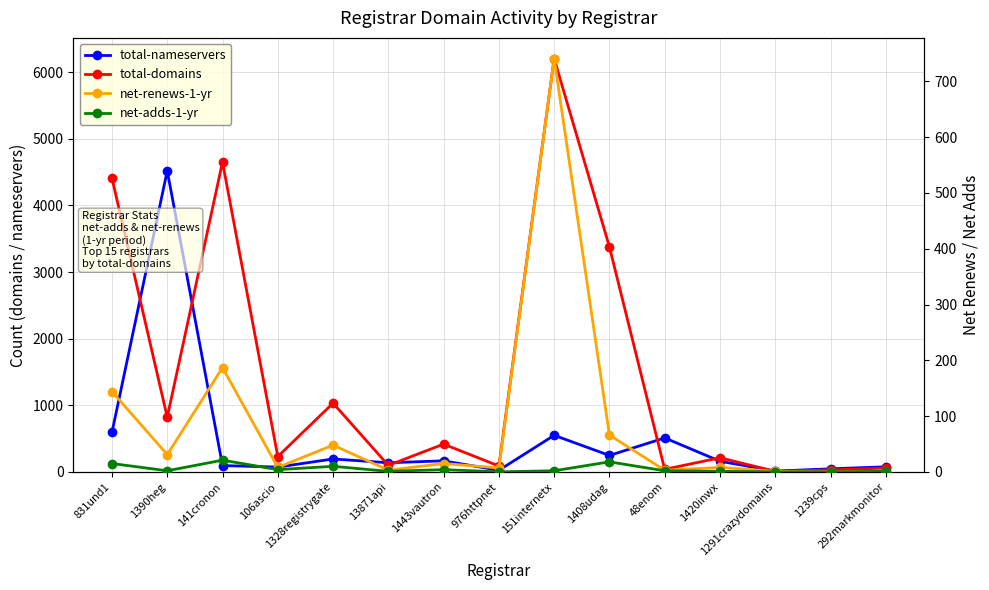

Which category has the highest value across all series?

151internetx